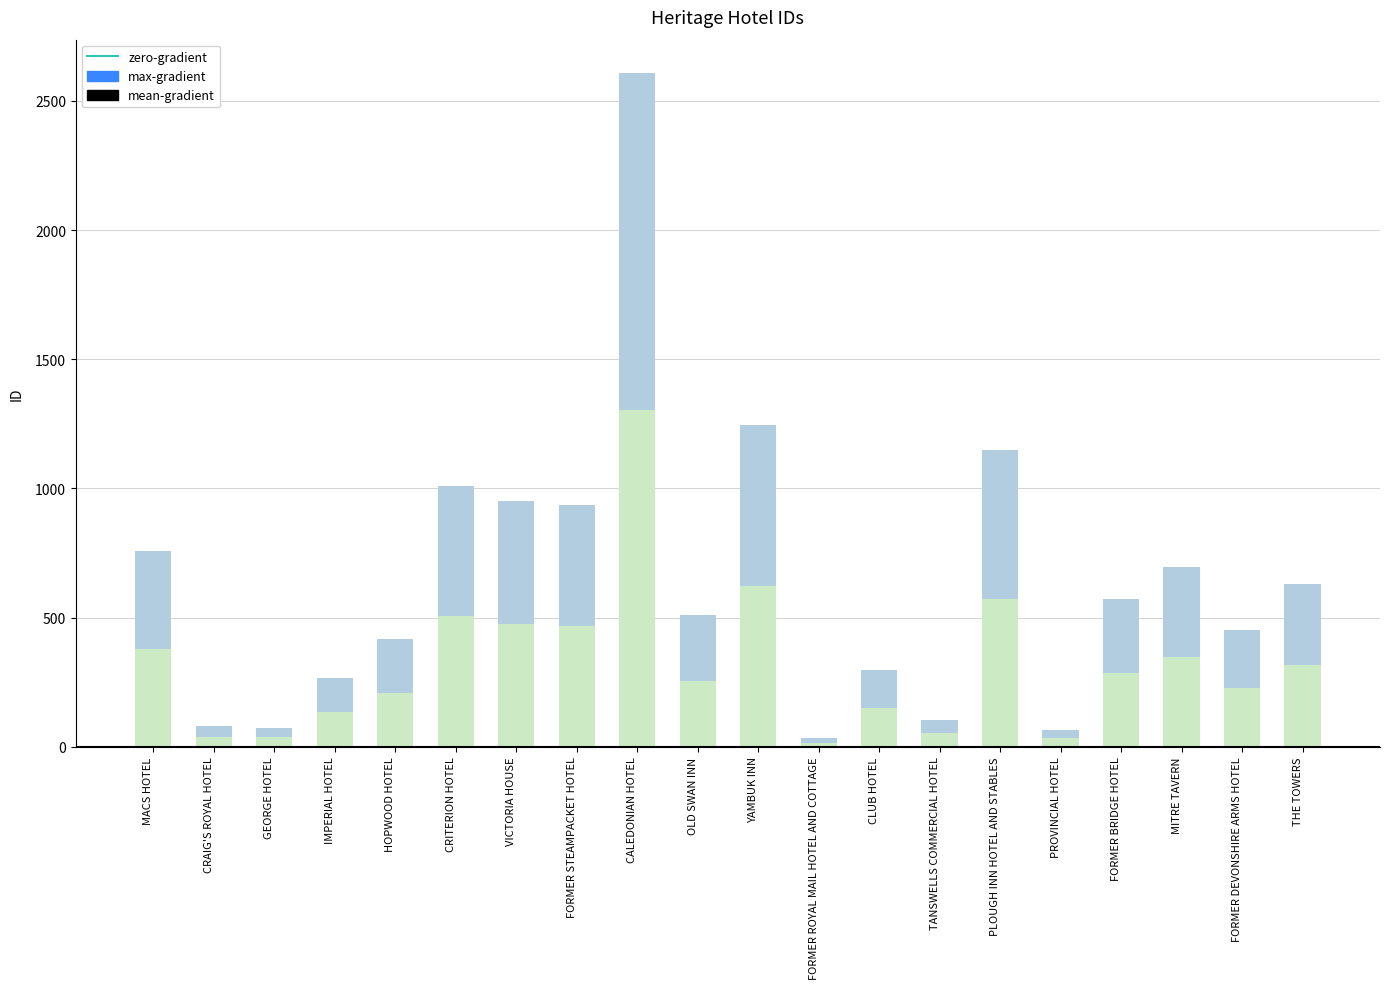

How many bars are there in total?

20